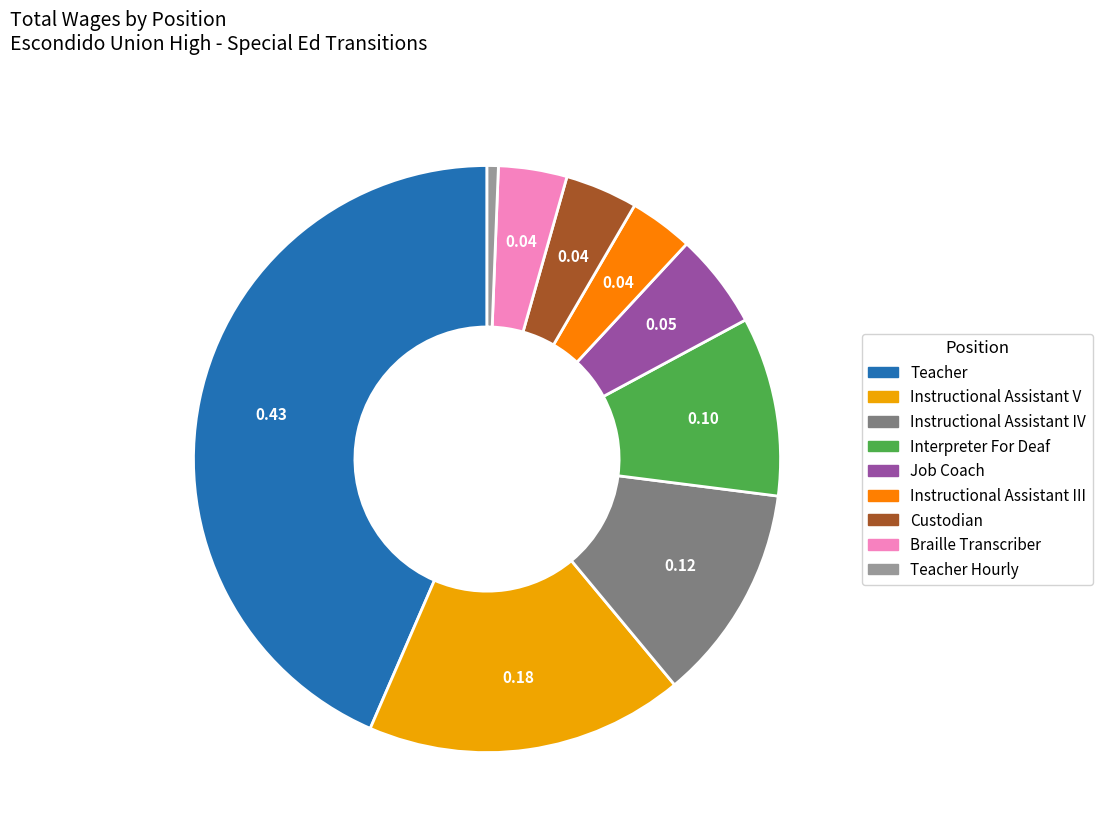

Is there a majority slice in this chart?

No